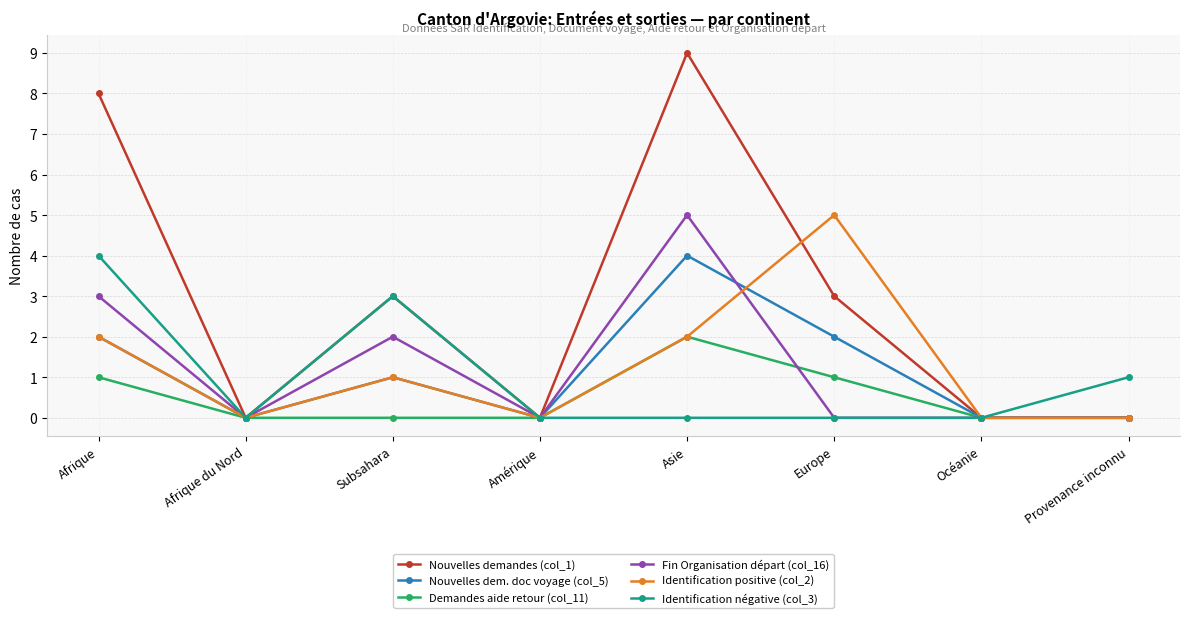

What is the sum of the Nouvelles demandes (col_1) values at Subsahara and Amérique?

3